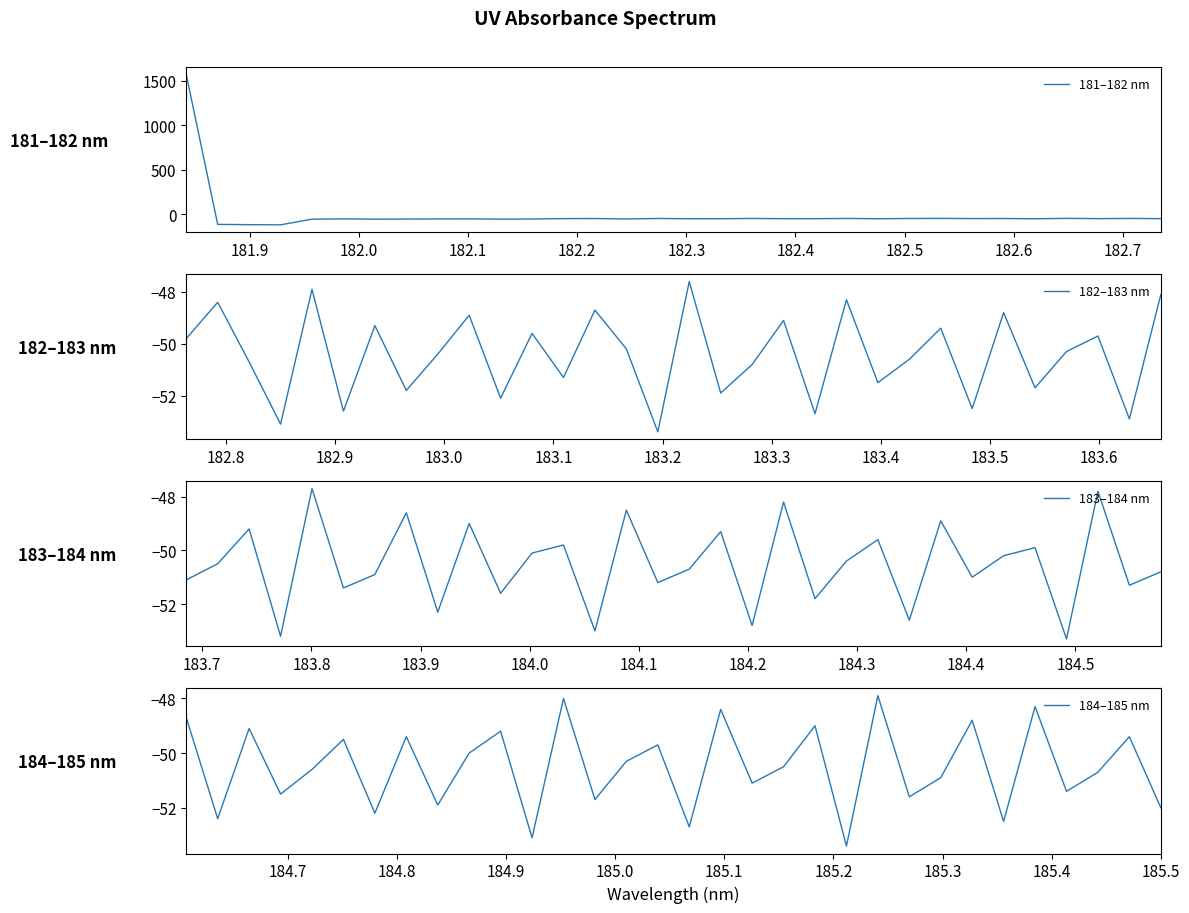

What is the value of the 183–184 nm point at the 28th from the left?

-49.9